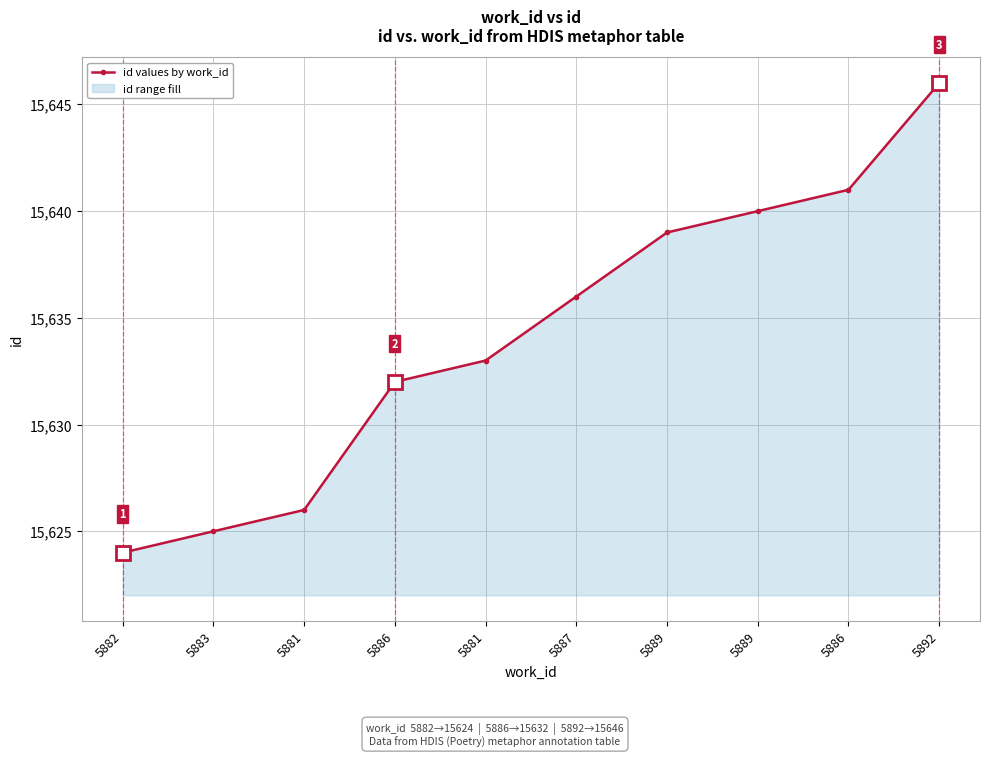

Which has a higher value, 5882 or 5883?

5883